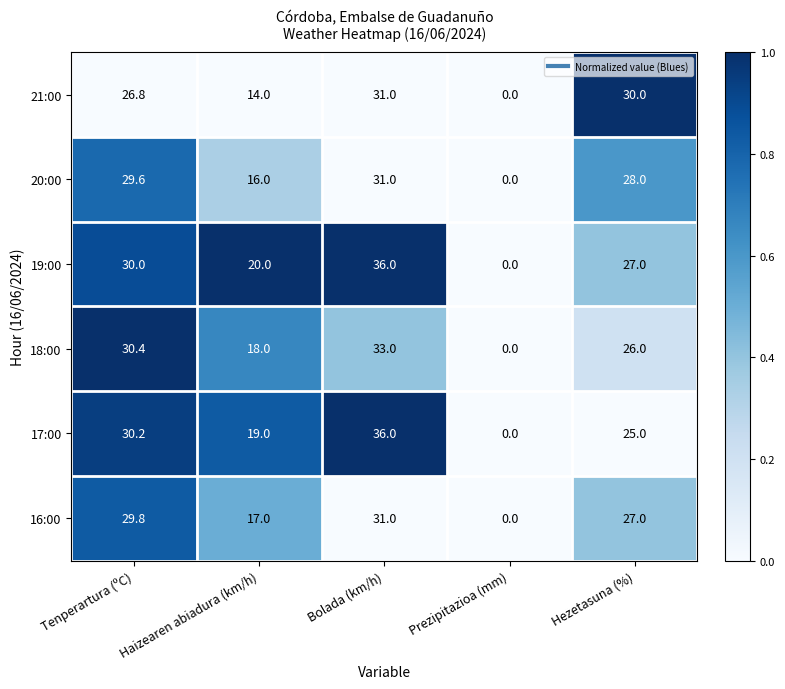

What is the total value across all series at Haizearen abiadura (km/h)?

104.0